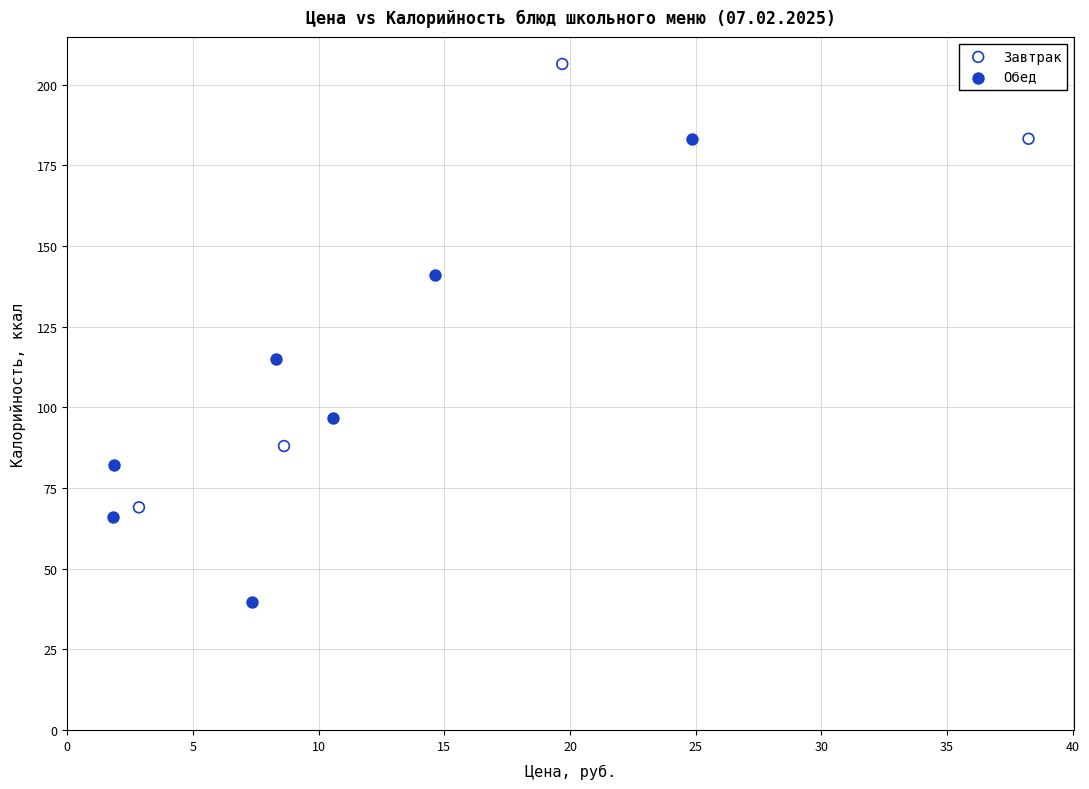

Which series reaches the minimum Y coordinate?

Обед